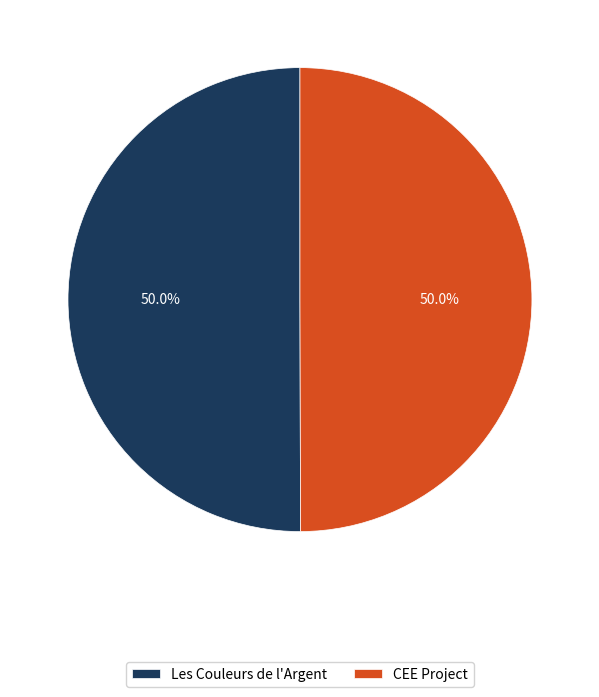

Approximately how many times larger is the value at Les Couleurs de l'Argent compared to CEE Project?

1.0